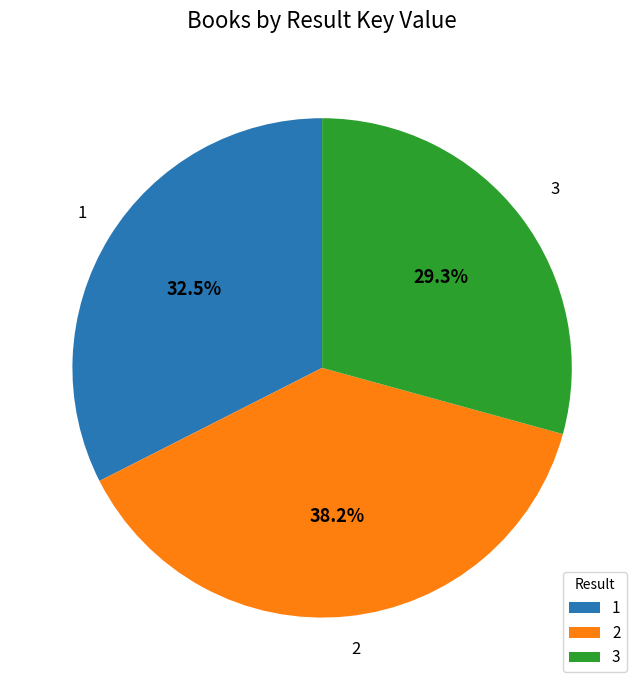

What percentage is the 2 slice, to the nearest percent?

38%